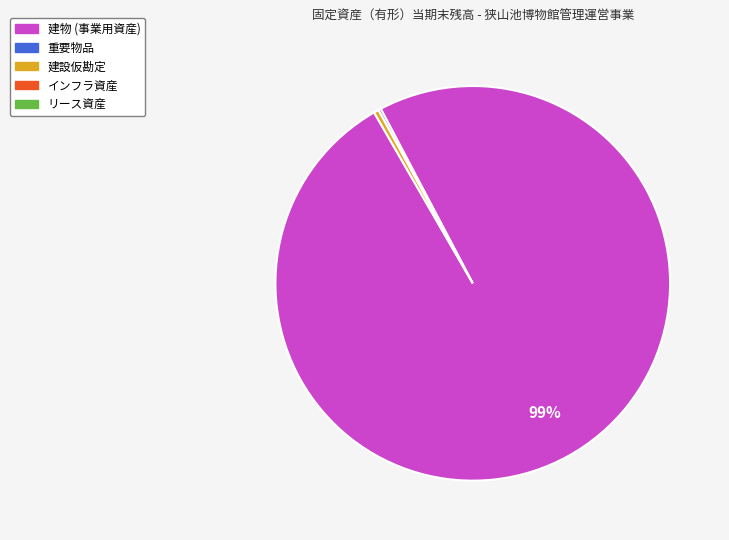

Is there any slice that represents more than half of the pie?

Yes